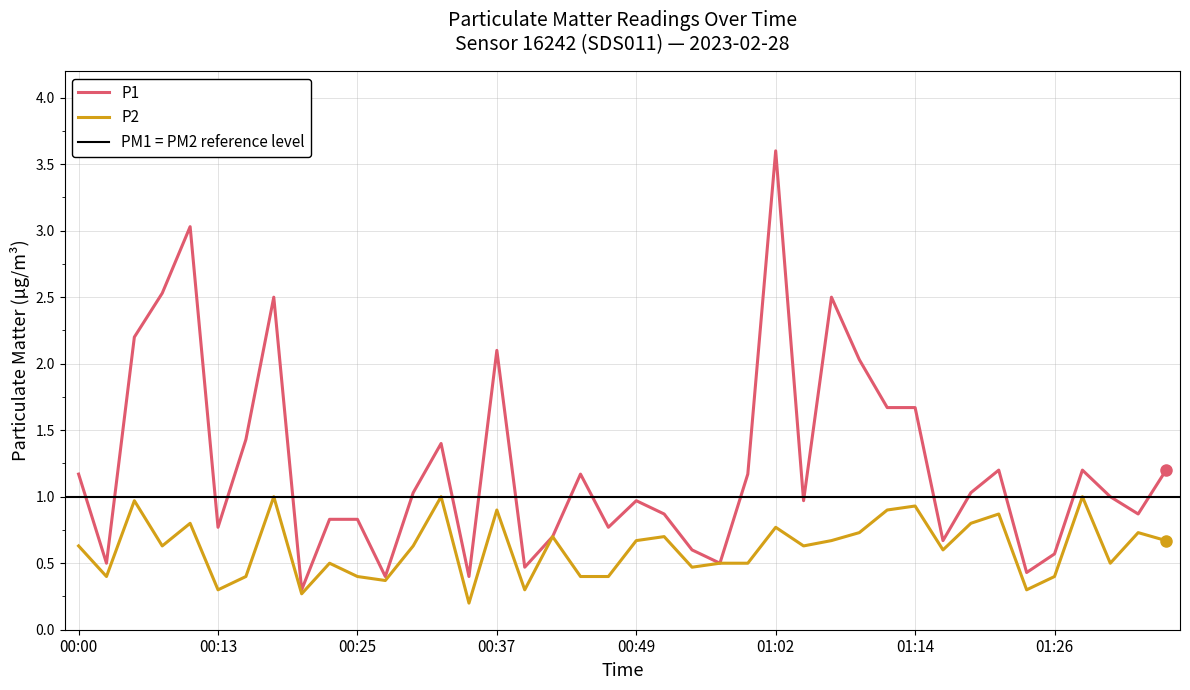

Reading right to left, extract all data points from this chart.

P1: 1.2	0.9	1.0	1.2	0.6	0.4	1.2	1.0	0.7	1.7	1.7	2.0	2.5	1.0	3.6	1.2	0.5	0.6	0.9	1.0	0.8	1.2	0.7	0.5	2.1	0.4	1.4	1.0	0.4	0.8	0.8	0.3	2.5	1.4	0.8	3.0	2.5	2.2	0.5	1.2
P2: 0.7	0.7	0.5	1.0	0.4	0.3	0.9	0.8	0.6	0.9	0.9	0.7	0.7	0.6	0.8	0.5	0.5	0.5	0.7	0.7	0.4	0.4	0.7	0.3	0.9	0.2	1.0	0.6	0.4	0.4	0.5	0.3	1.0	0.4	0.3	0.8	0.6	1.0	0.4	0.6